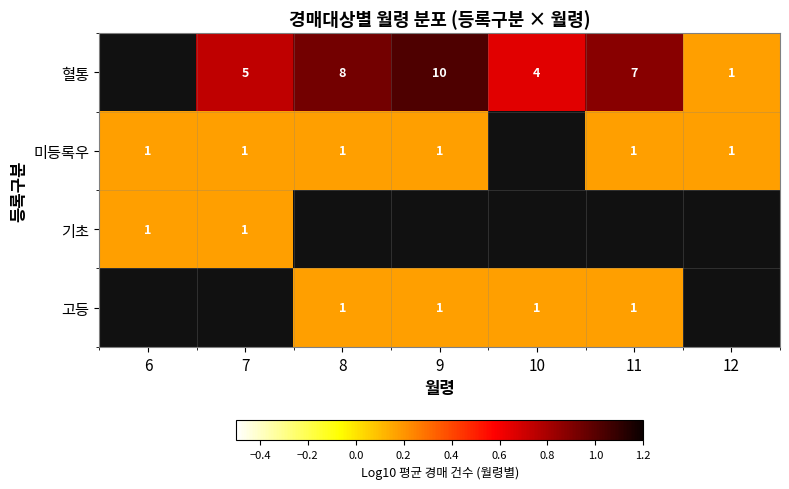

Between 9 and 12, which series saw the biggest shift?

혈통